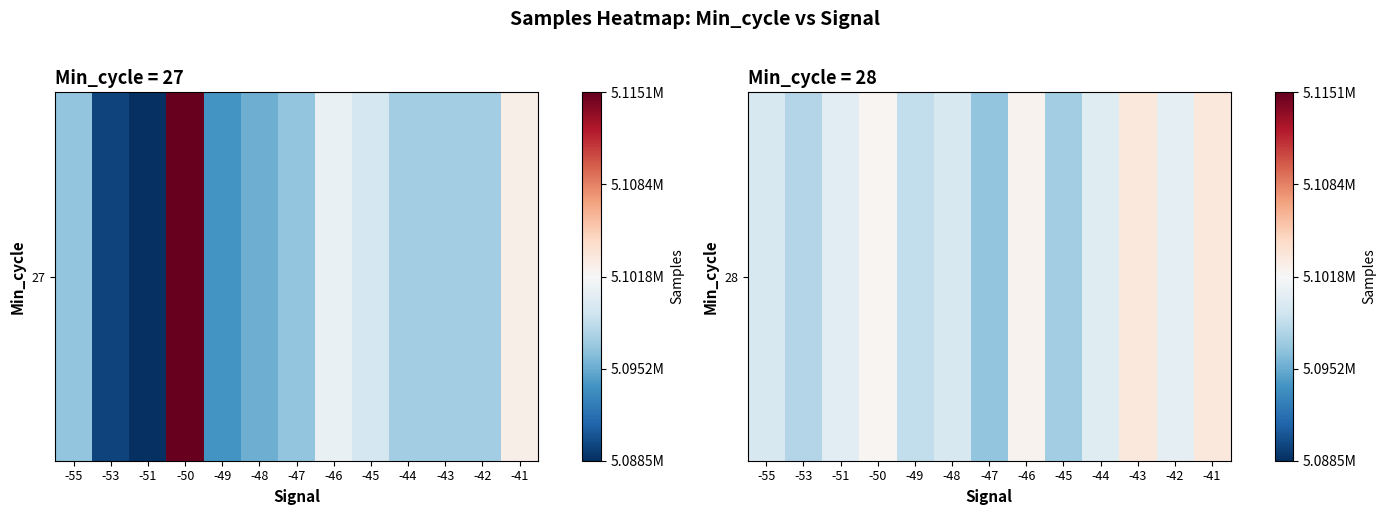

Between -48 and -47, which is larger?

-48